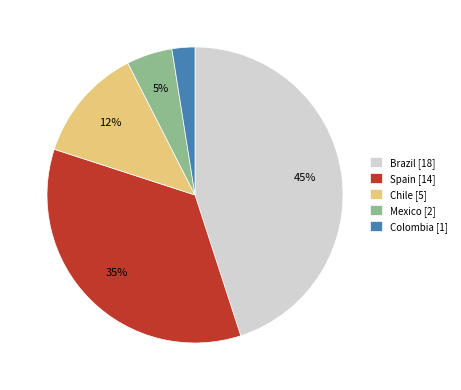

Is Brazil the majority of the pie?

No